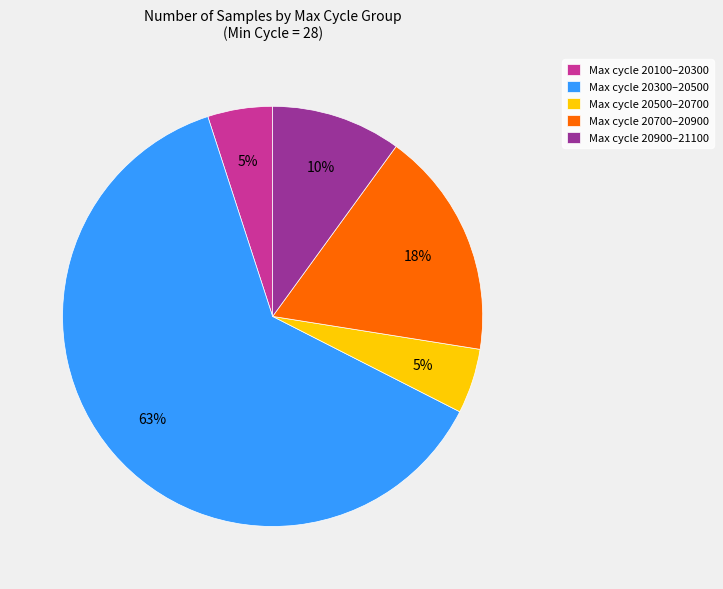

Is it true that Max cycle 20300–20500 is 63% of the pie?

True